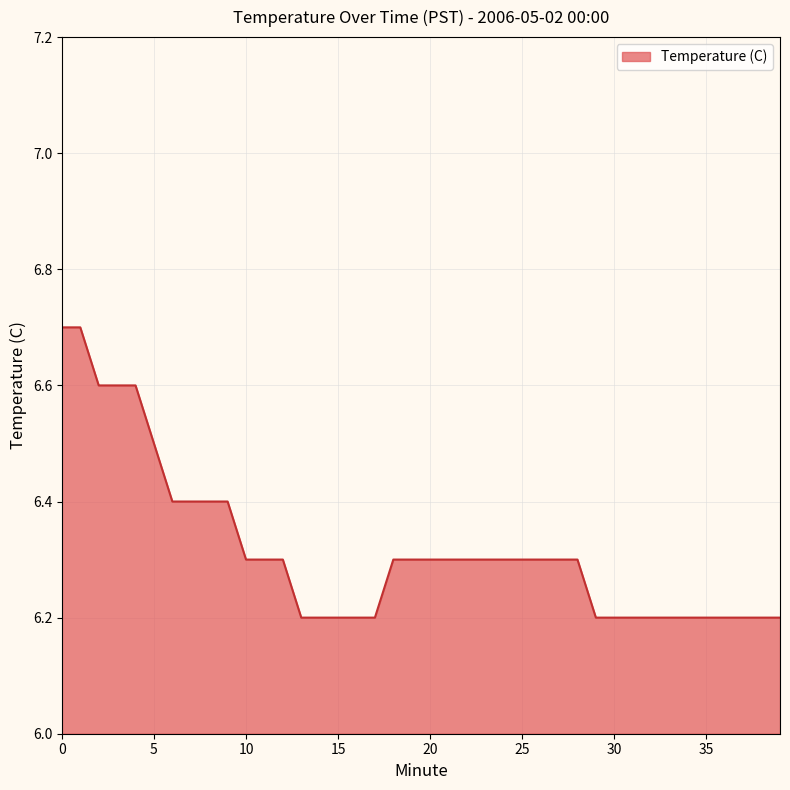

What is the difference between the maximum and minimum values?

0.5